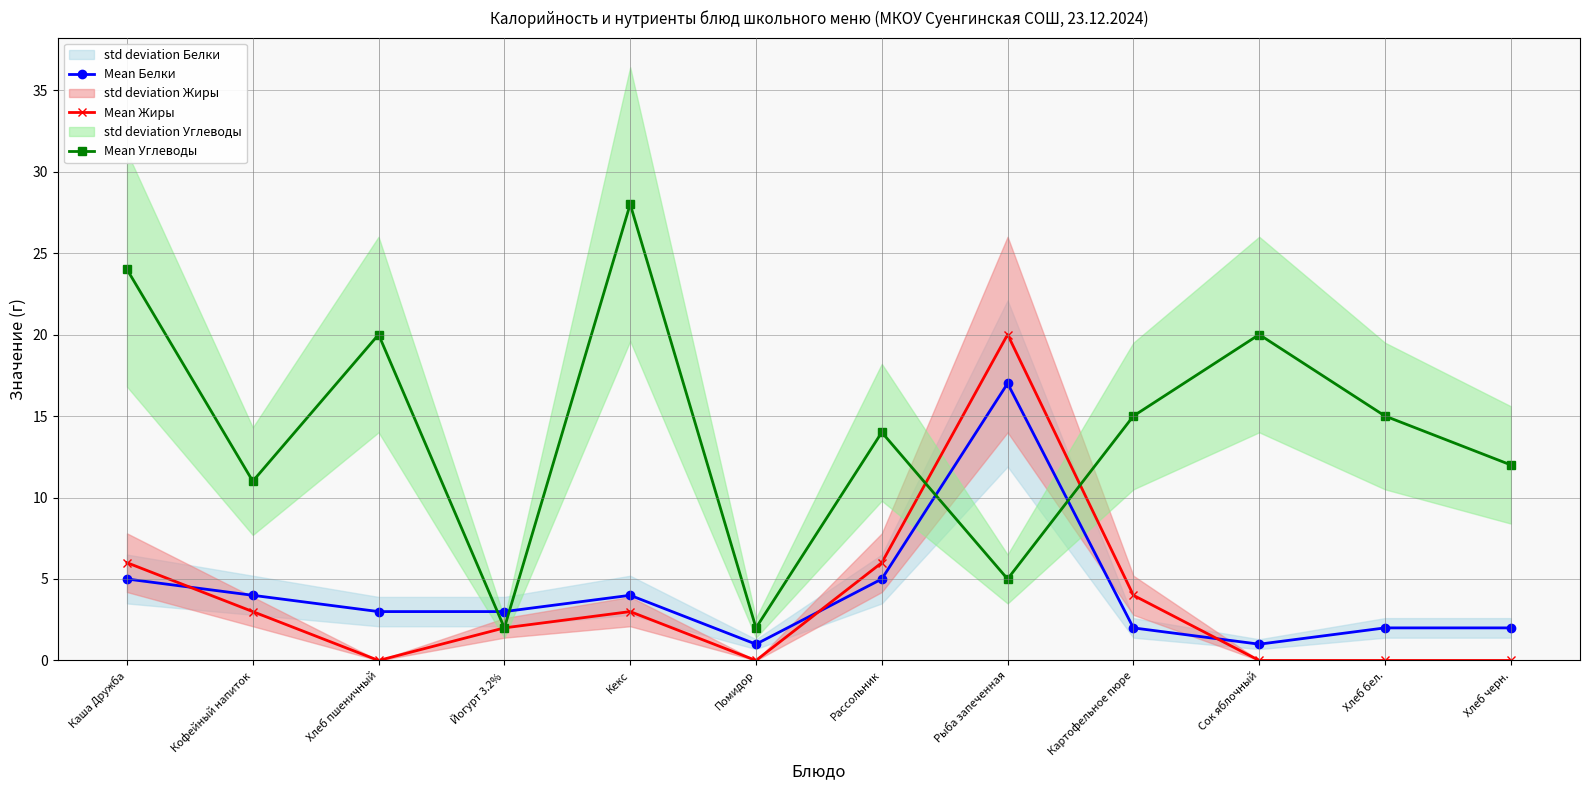

Reading right to left, transcribe all the data shown in this chart.

Mean Белки: 2	2	1	2	17	5	1	4	3	3	4	5
Mean Жиры: 0	0	0	4	20	6	0	3	2	0	3	6
Mean Углеводы: 12	15	20	15	5	14	2	28	2	20	11	24